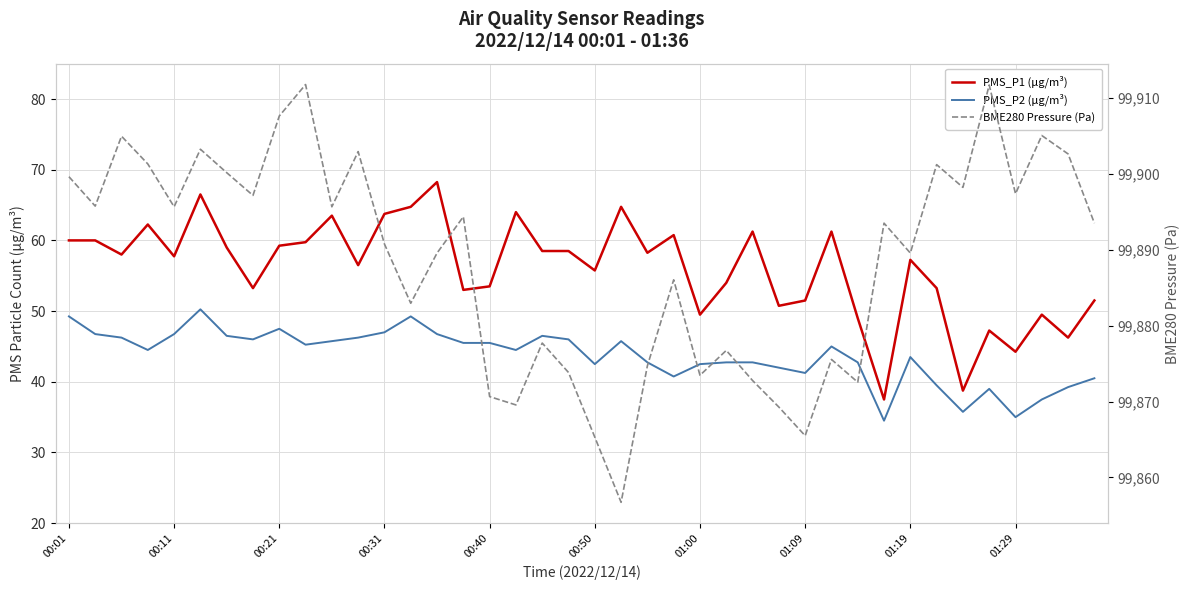

Which category has the lowest value across all series?

31